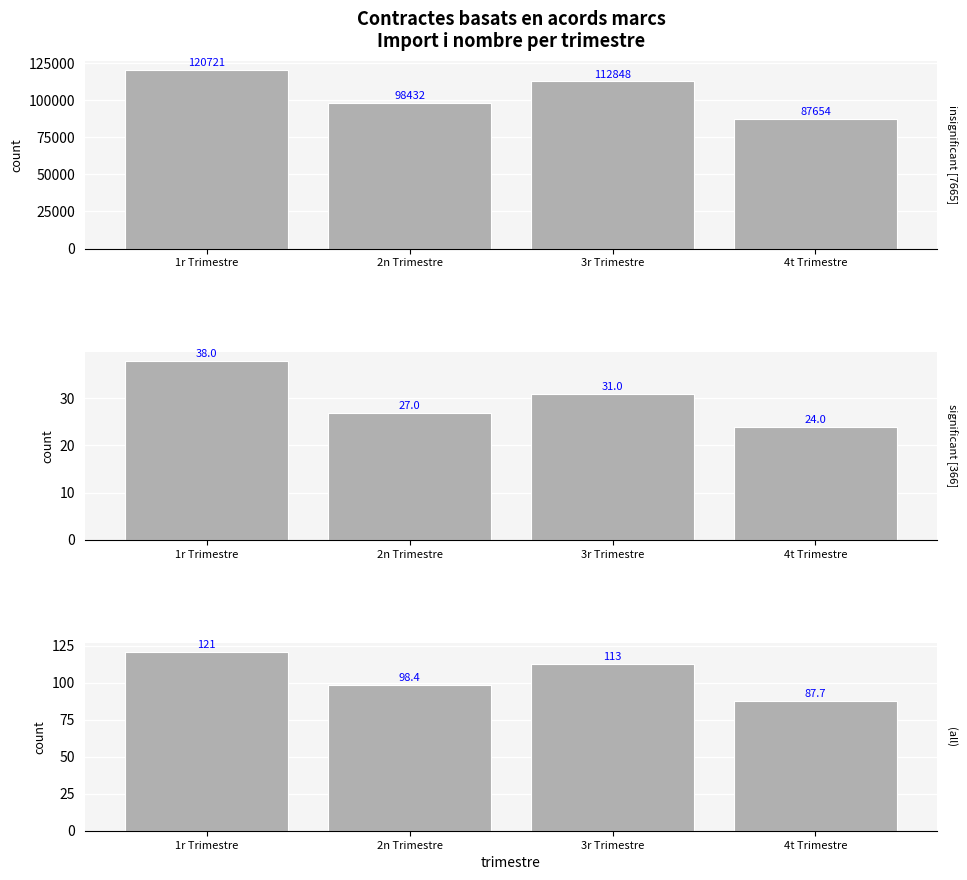

Which has a higher value, 2n Trimestre or 1r Trimestre?

1r Trimestre